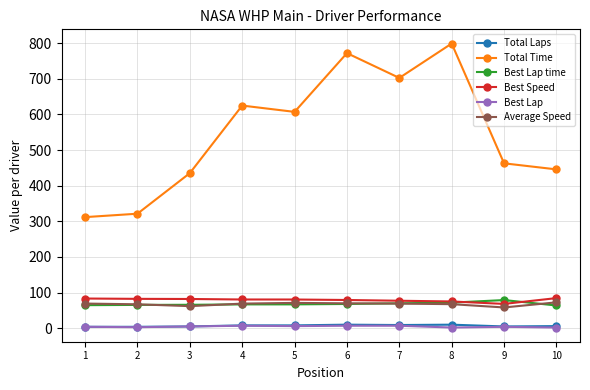

True or false: Total Time has more than 0 points higher than both neighbors.

True